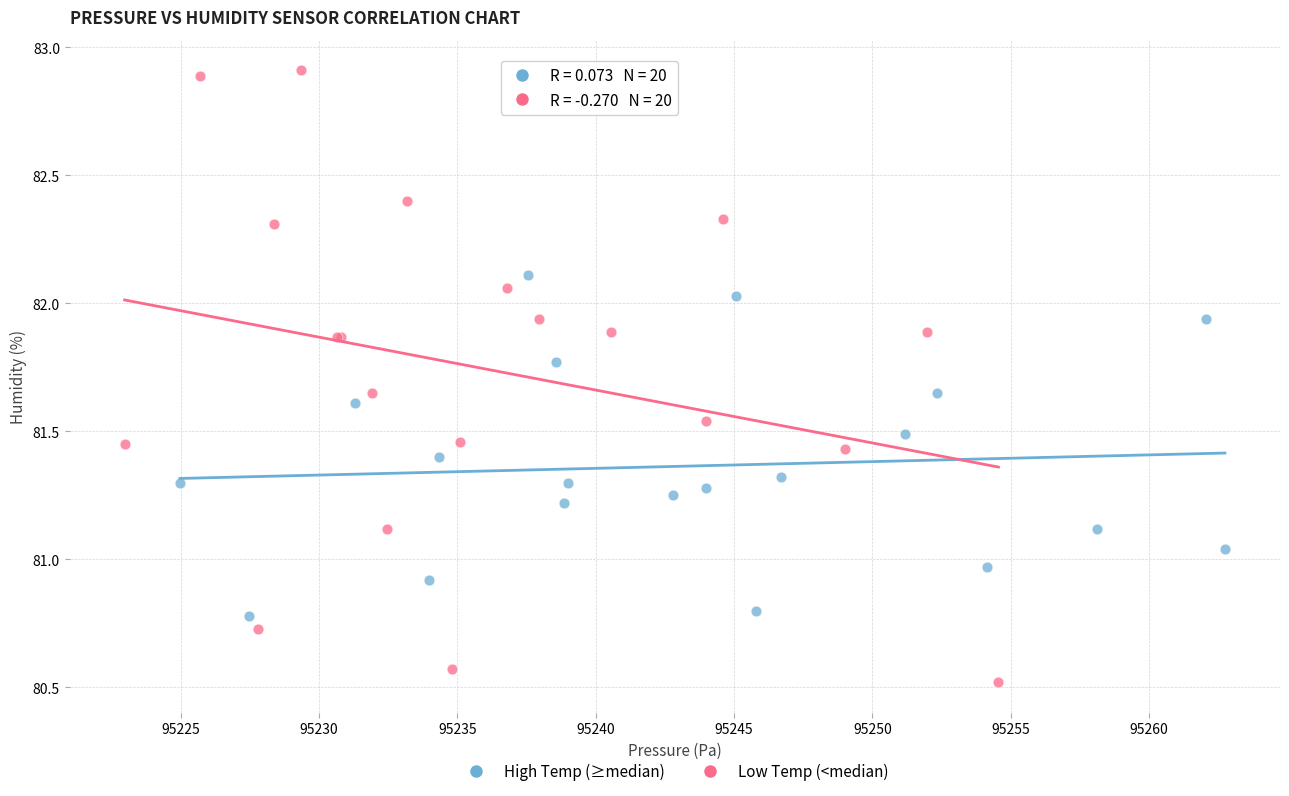

Which series has the largest Y range (max minus min)?

Low Temp (<median)